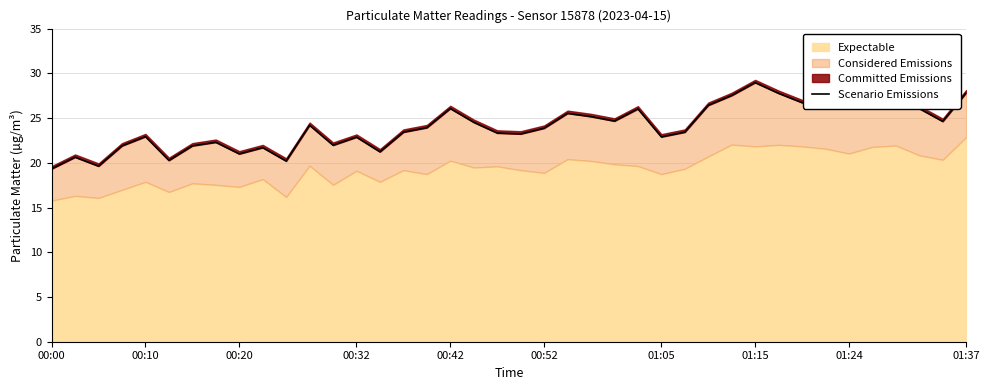

What is the value of the 26th point from the left?

26.0